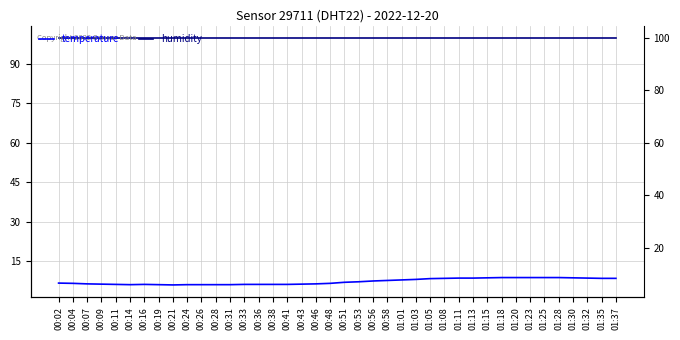

At 00:28, list the series in order from largest to smallest.

humidity, temperature